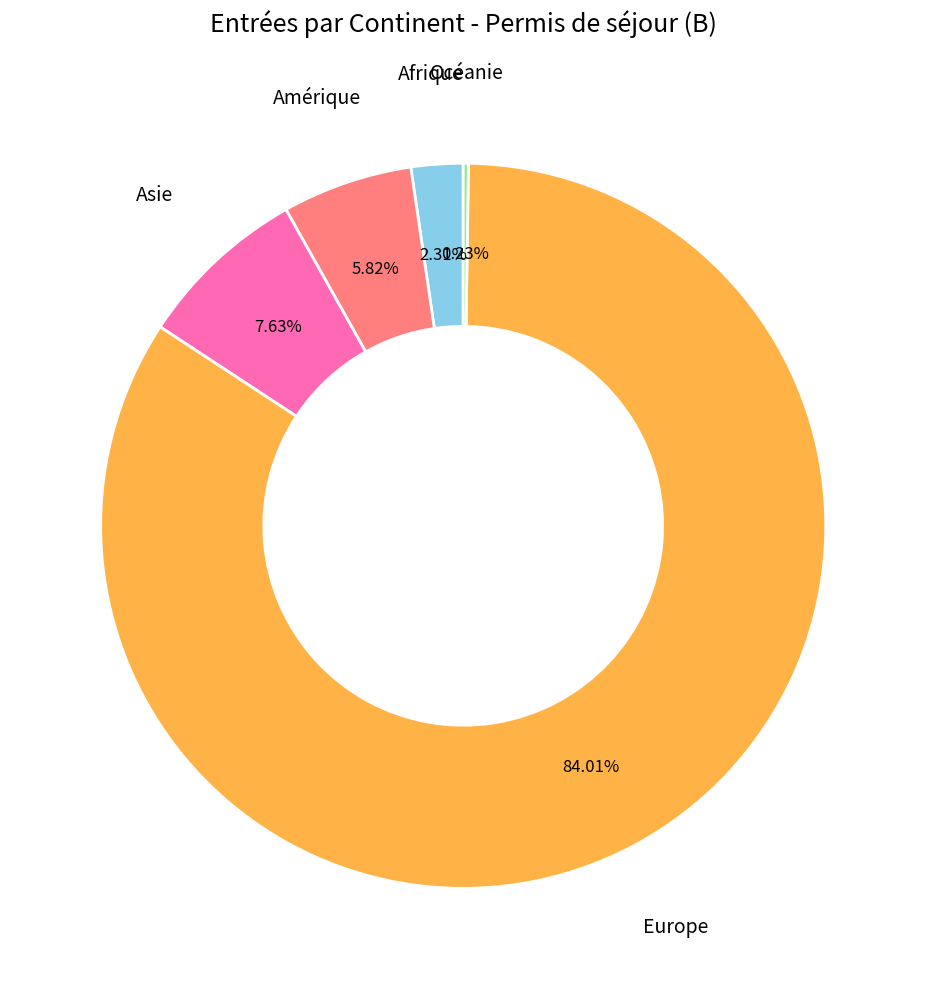

Does any single category account for the majority?

Yes